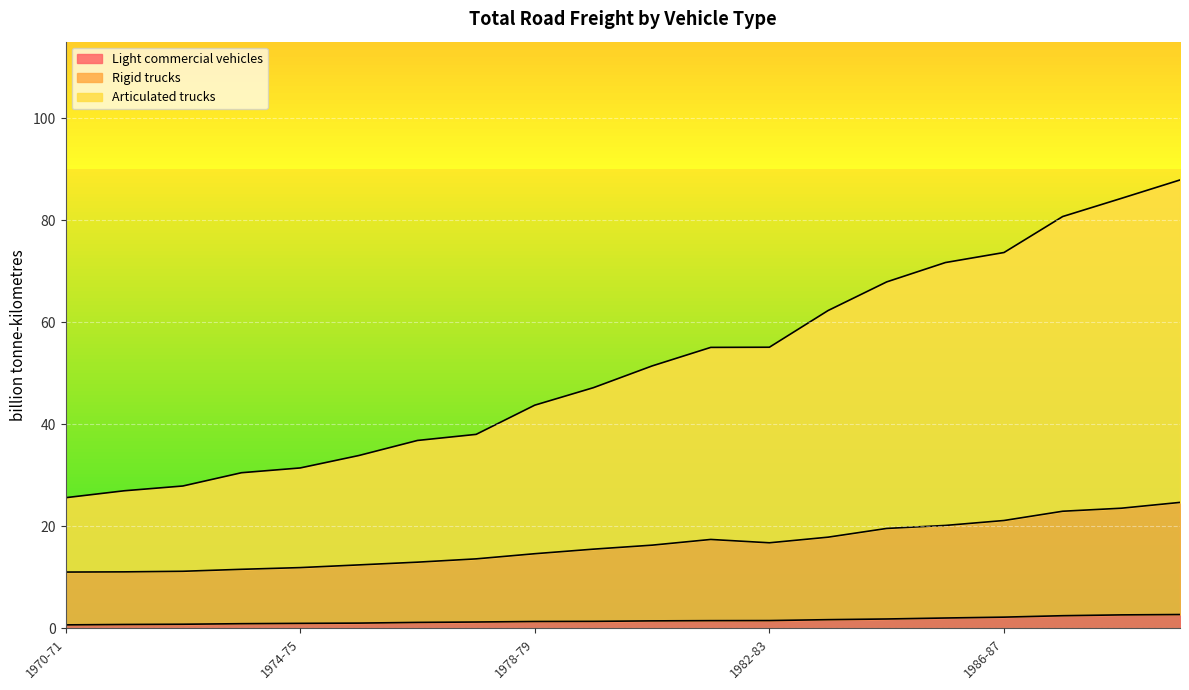

At which label does Light commercial vehicles first exceed 1?

1975-76